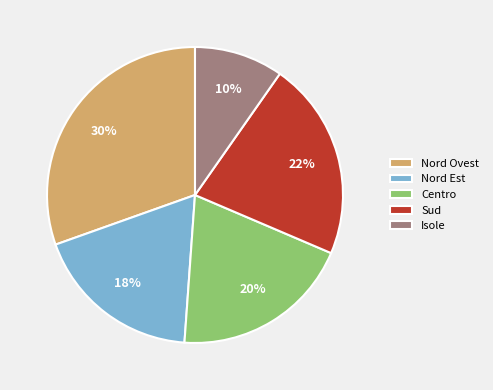

What is the largest slice in the pie chart?

Nord Ovest